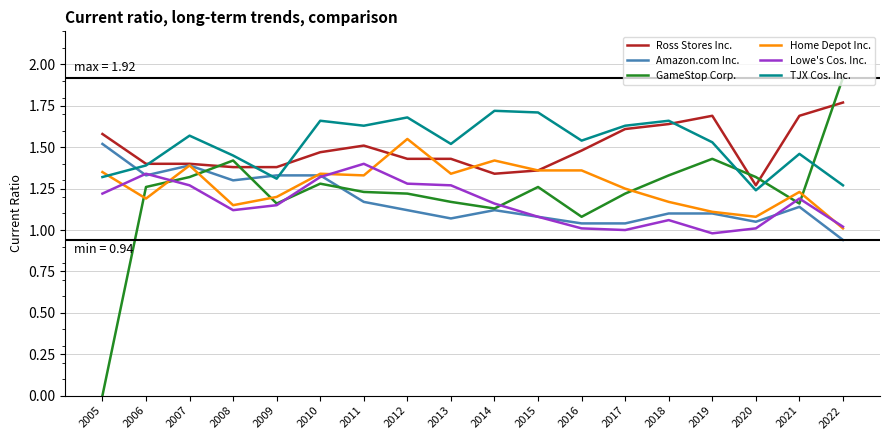

What is the highest value of the GameStop Corp. series?

1.9